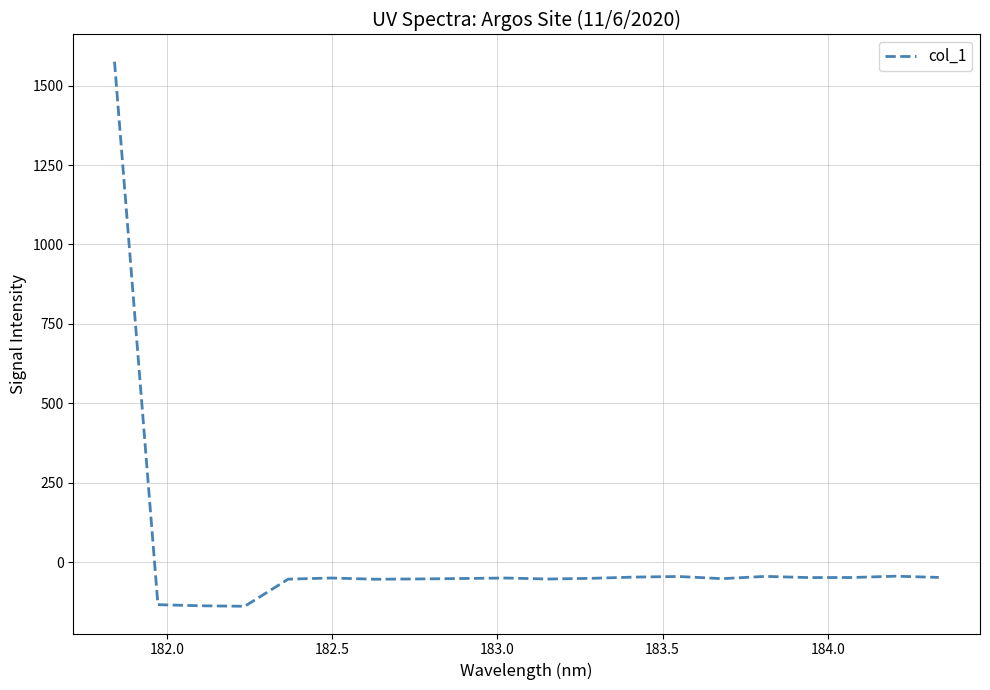

How many values are below -50?

12